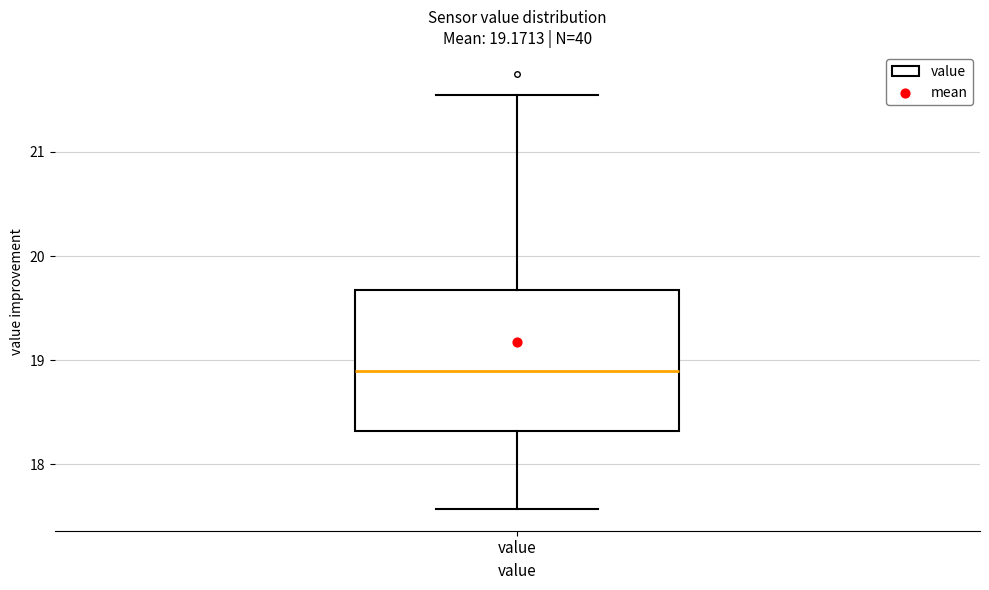

Transcribe this box plot: give where the median line is, the range the box spans, and where the two whiskers end, as read against the y-axis. The values are not printed on the chart, so give them approximately, as read against the axis.

median 18.9, box 18.3 to 19.7, whiskers 17.6 to 21.6